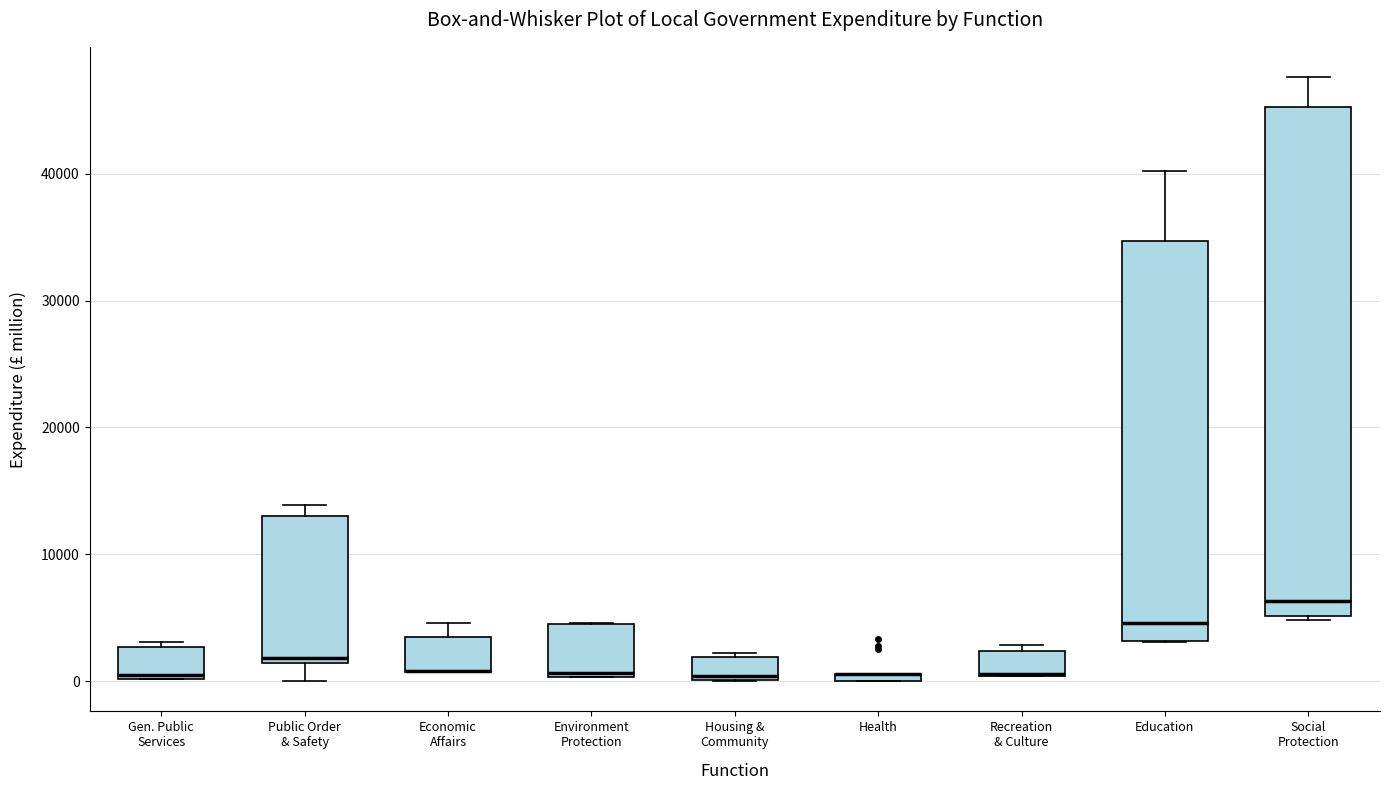

Which box is the tallest, from its lower edge to its upper edge?

Social Protection